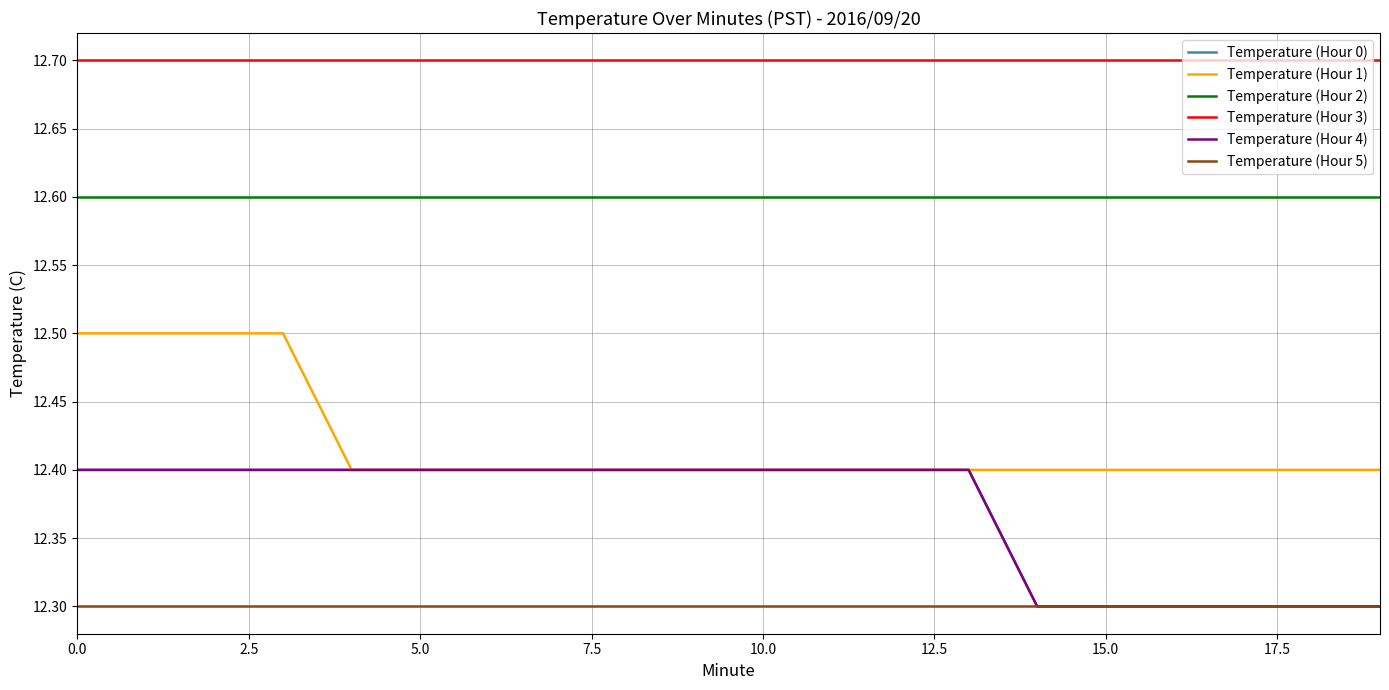

At how many categories does at least one series exceed 12?

20